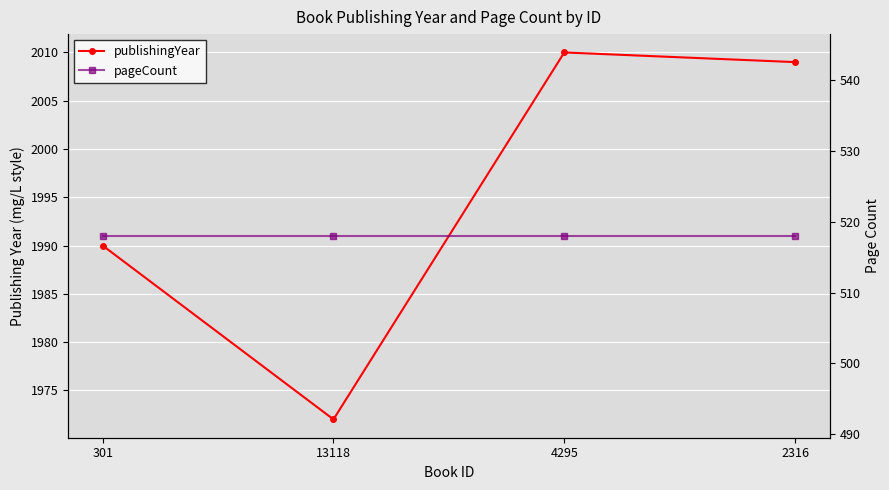

What is the difference between the maximum and minimum values in the publishingYear series?

38